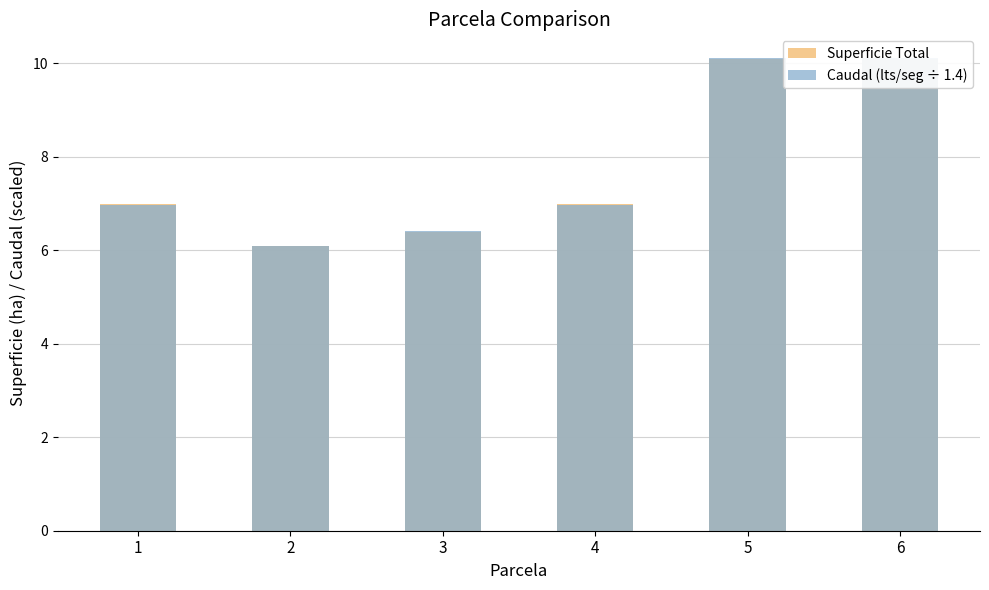

Is the value of Caudal (lts/seg ÷ 1.4) at 6 greater than the value of Superficie Total at 4?

Yes